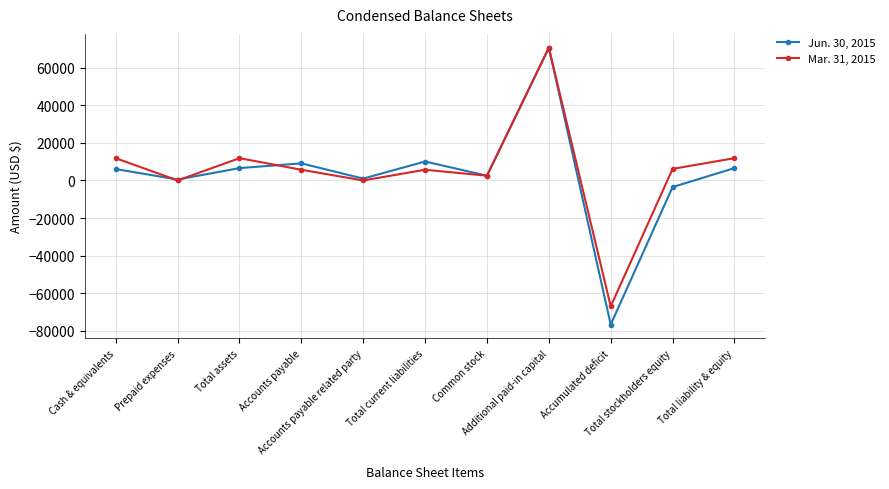

What is the maximum value shown in the chart?

70619